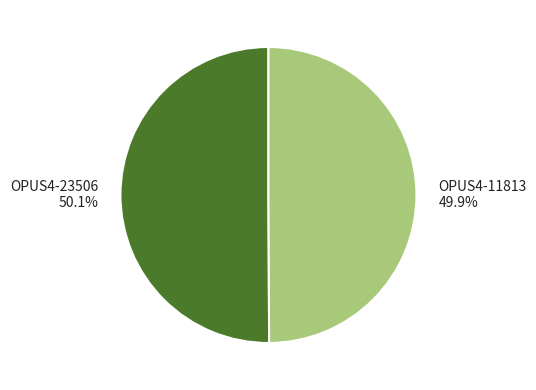

What is the ratio of the value at OPUS4-23506 to the value at OPUS4-11813?

1.0